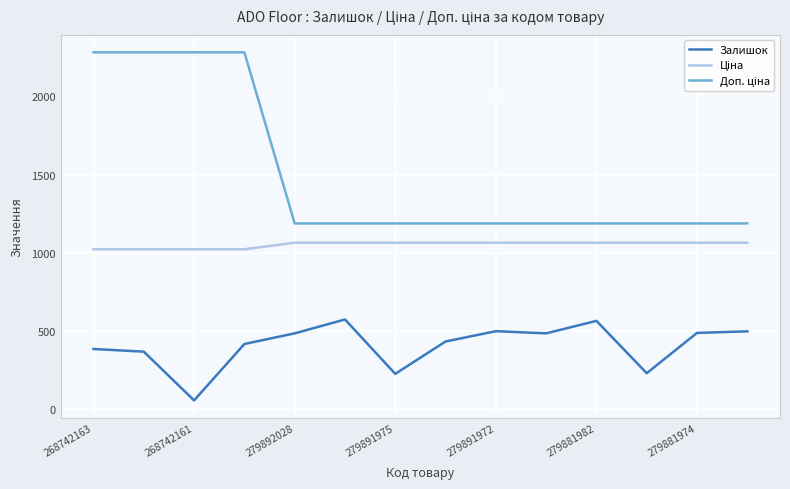

What is the smallest value displayed?

55.0